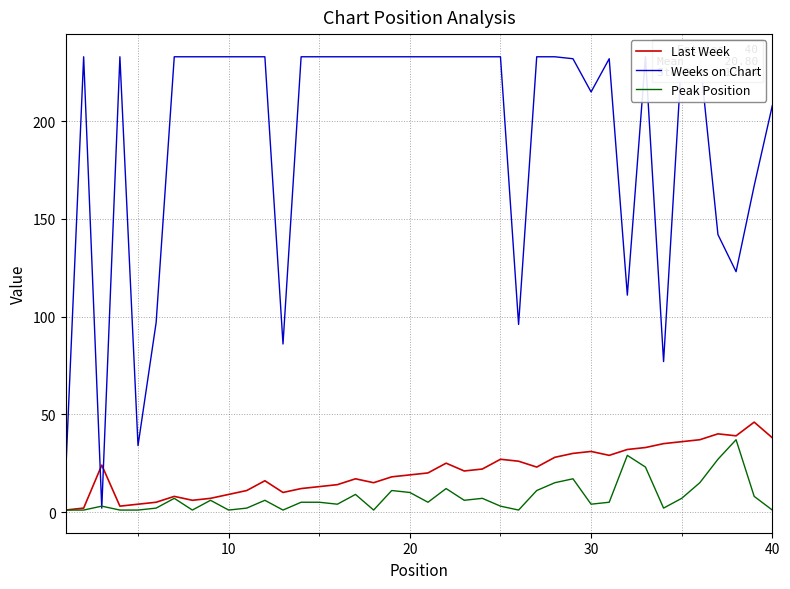

How many lines are shown in the chart?

3